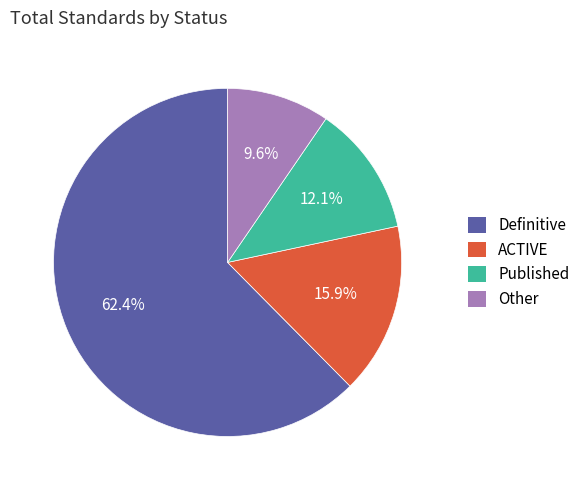

What percentage do ACTIVE and Published together represent?

28.0%